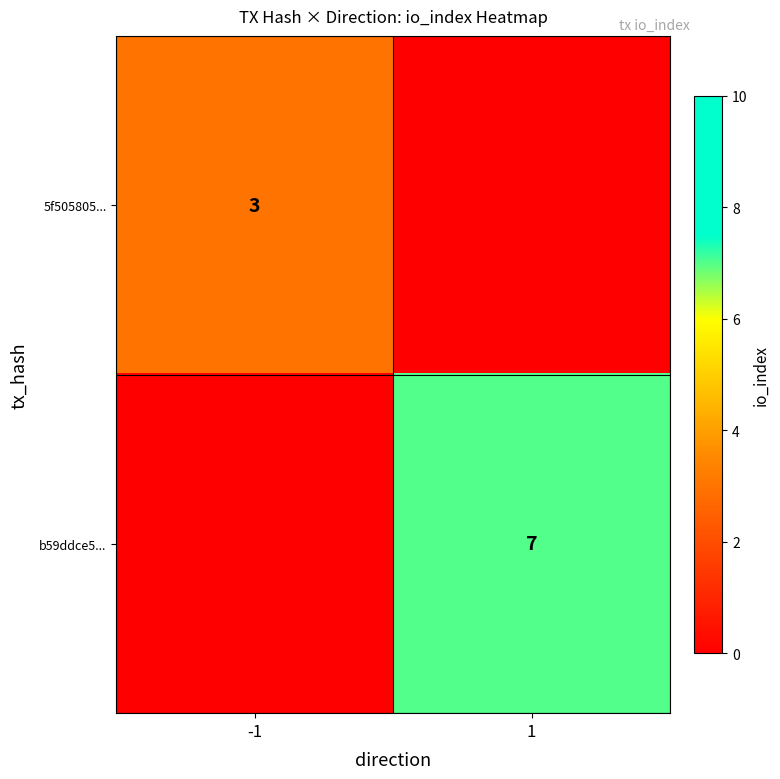

What is the greatest value displayed?

7